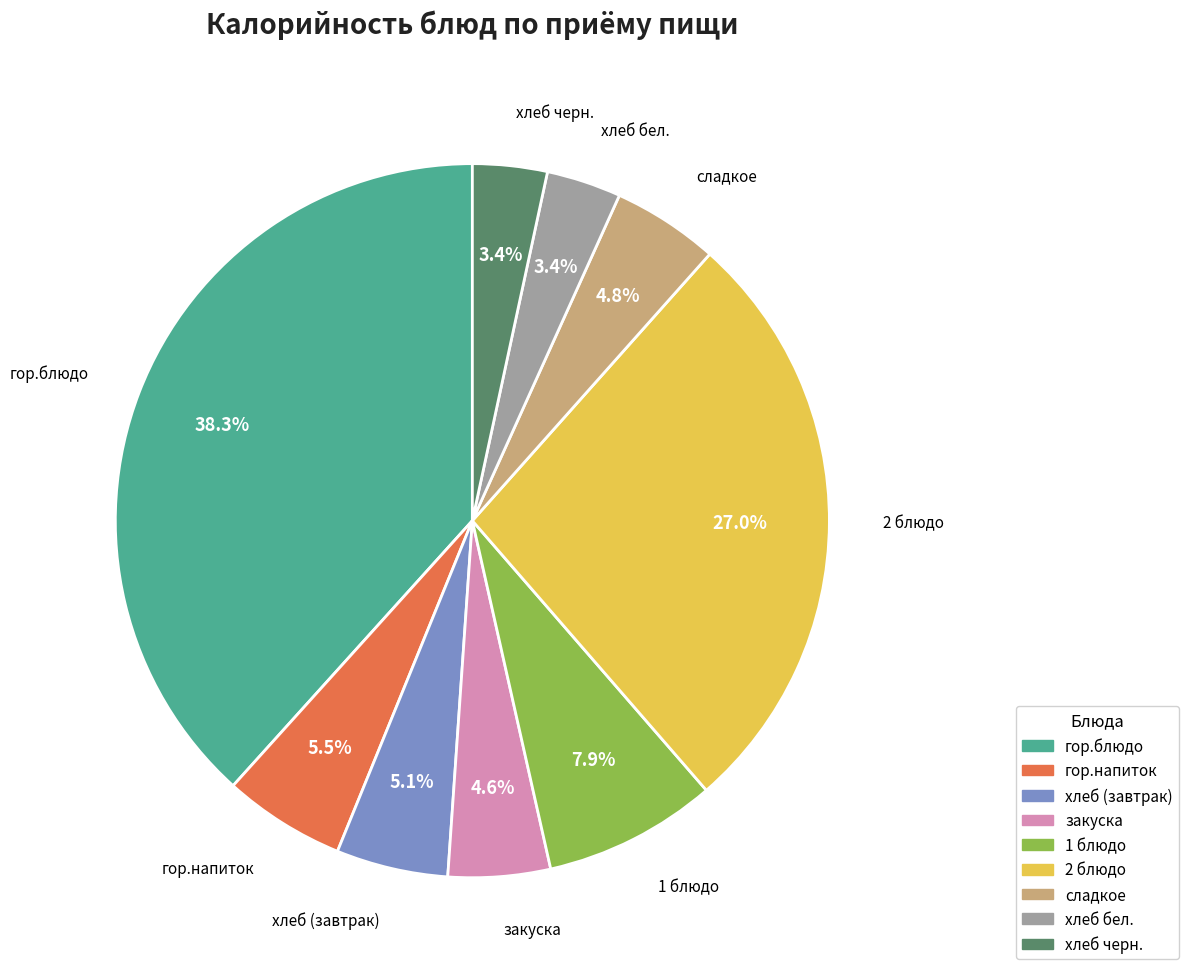

True or false: закуска accounts for 5% of the total.

True